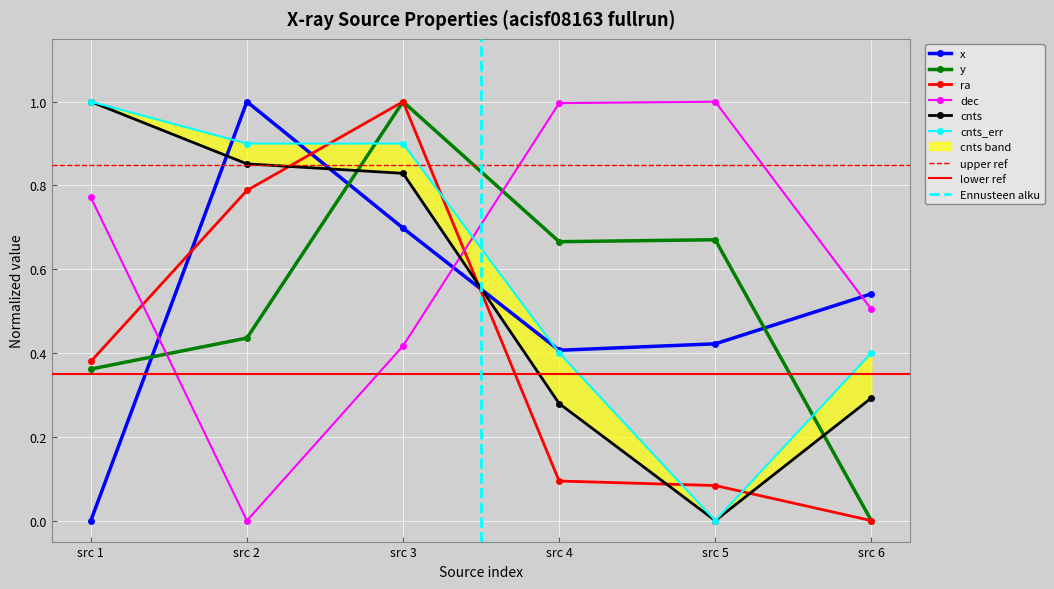

The ra series shows 1.2 at src 2. True or false?

False